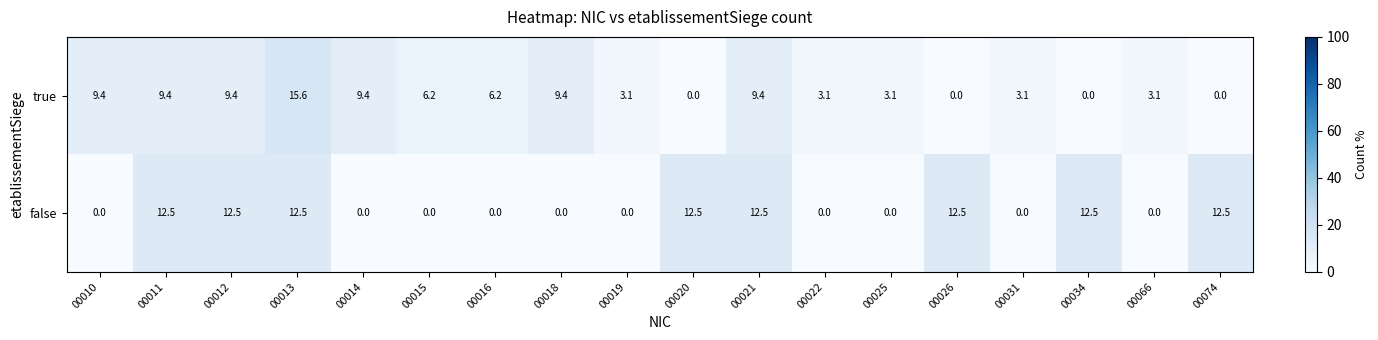

At which label does true first exceed 6?

00010